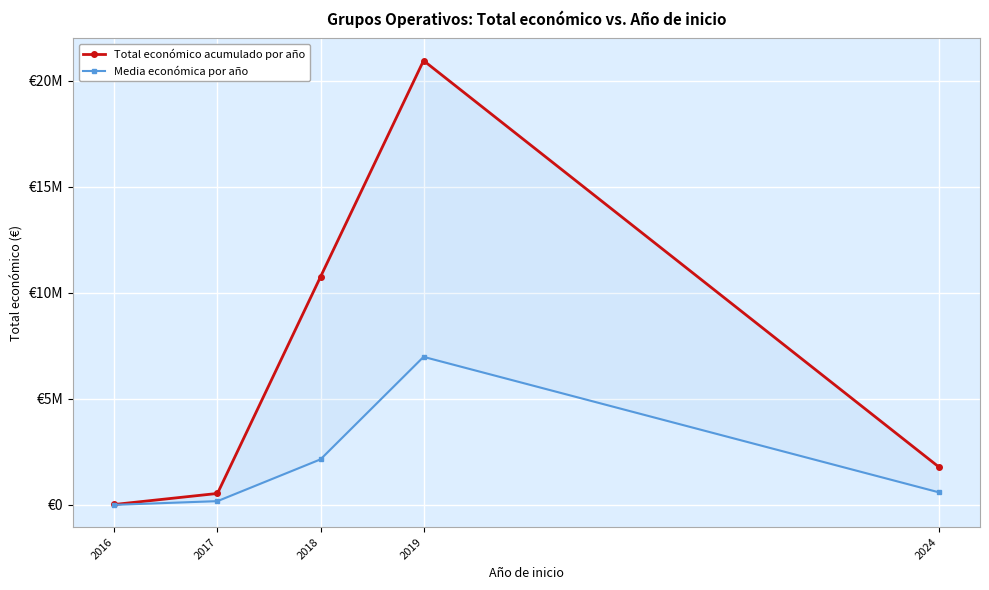

True or false: Total económico acumulado por año and Media económica por año intersect in this chart.

False